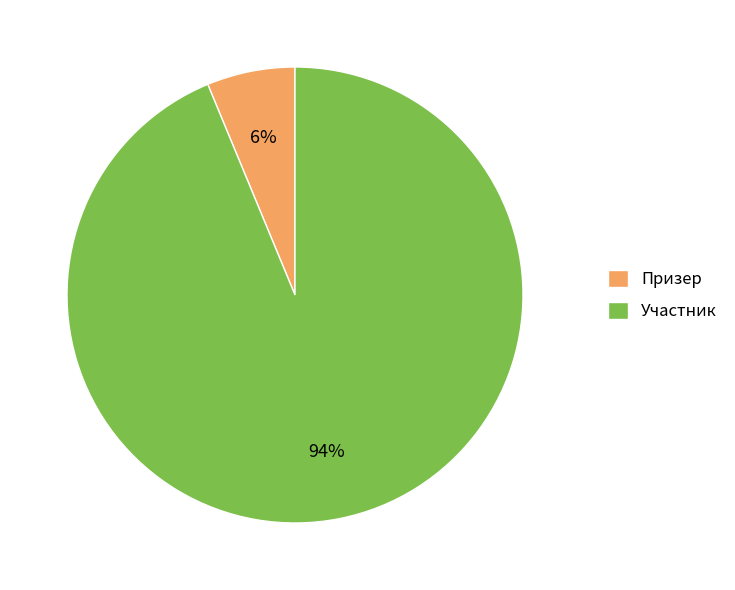

How many segments does this pie chart have?

2